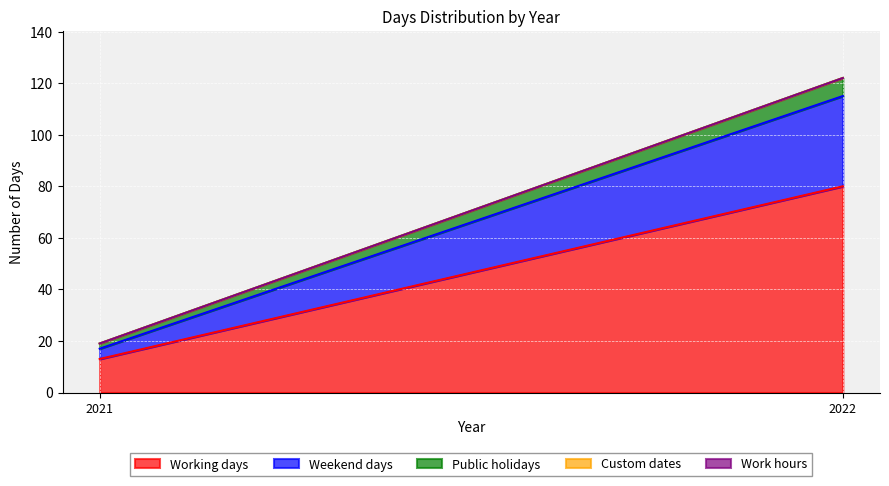

The value of Public holidays at 2021 is 2. True or false?

True